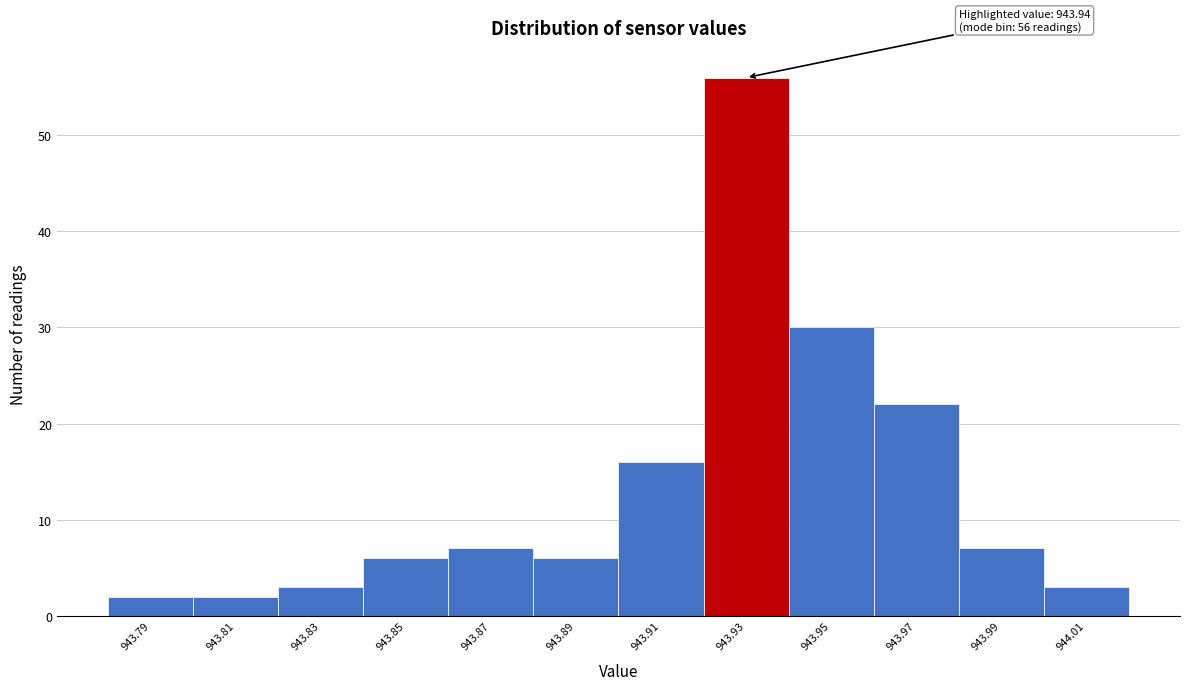

Reading left to right, extract all data points from this chart.

2	2	3	6	7	6	16	56	30	22	7	3